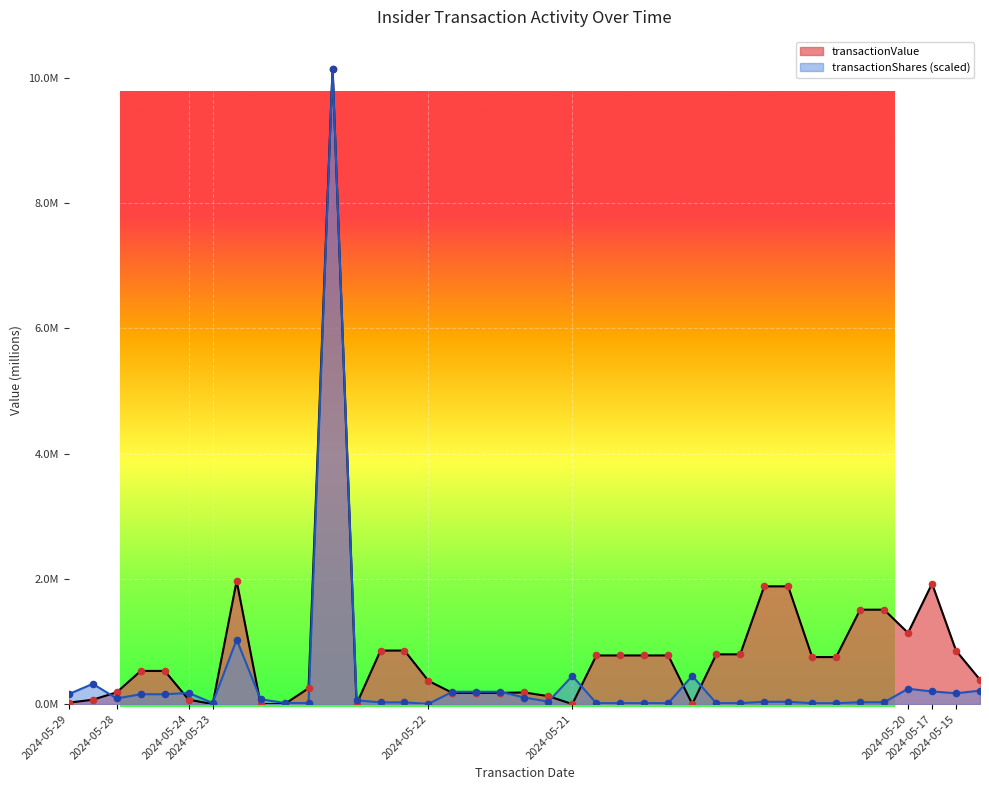

At how many categories does at least one series exceed 2?

1